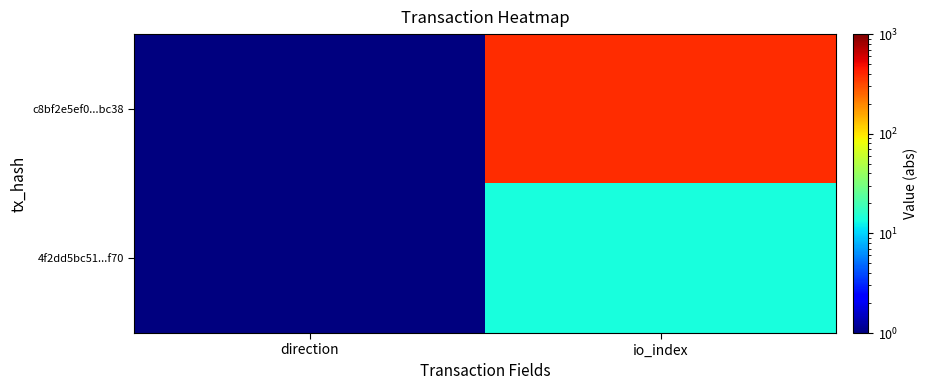

Which category has the highest value across all series?

io_index